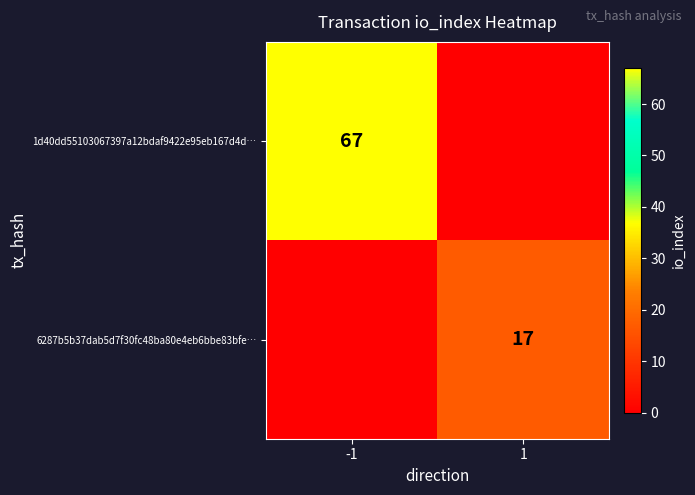

The 1d40dd55103067397a12bdaf9422e95eb167d4d… series shows 25 at -1. True or false?

False